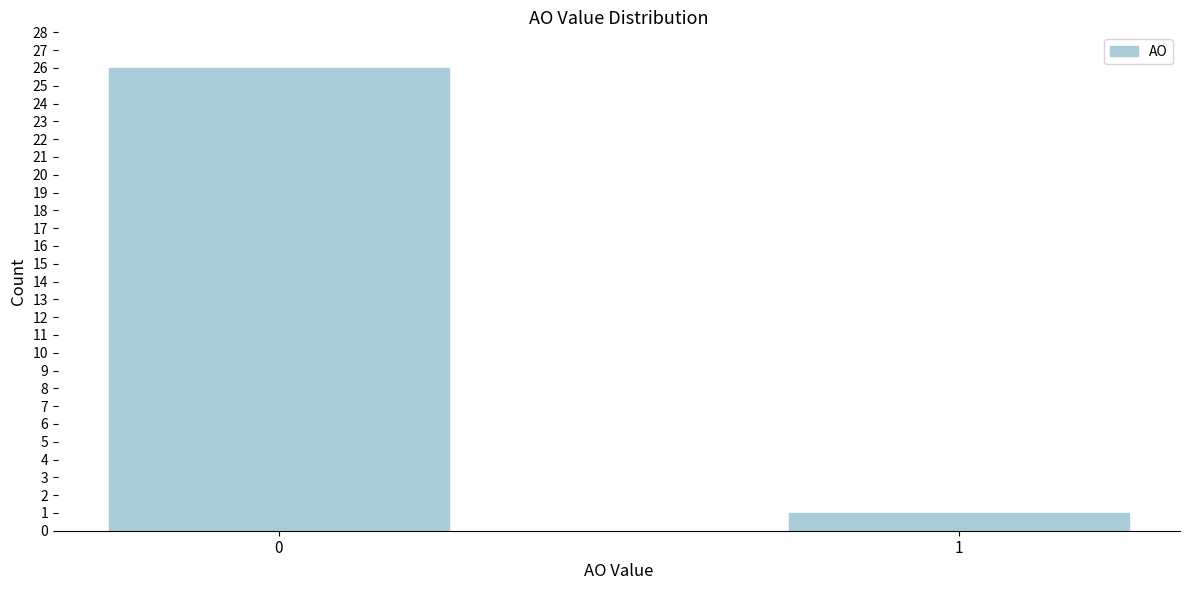

Reading left to right, extract all data points from this chart.

0=26	1=1